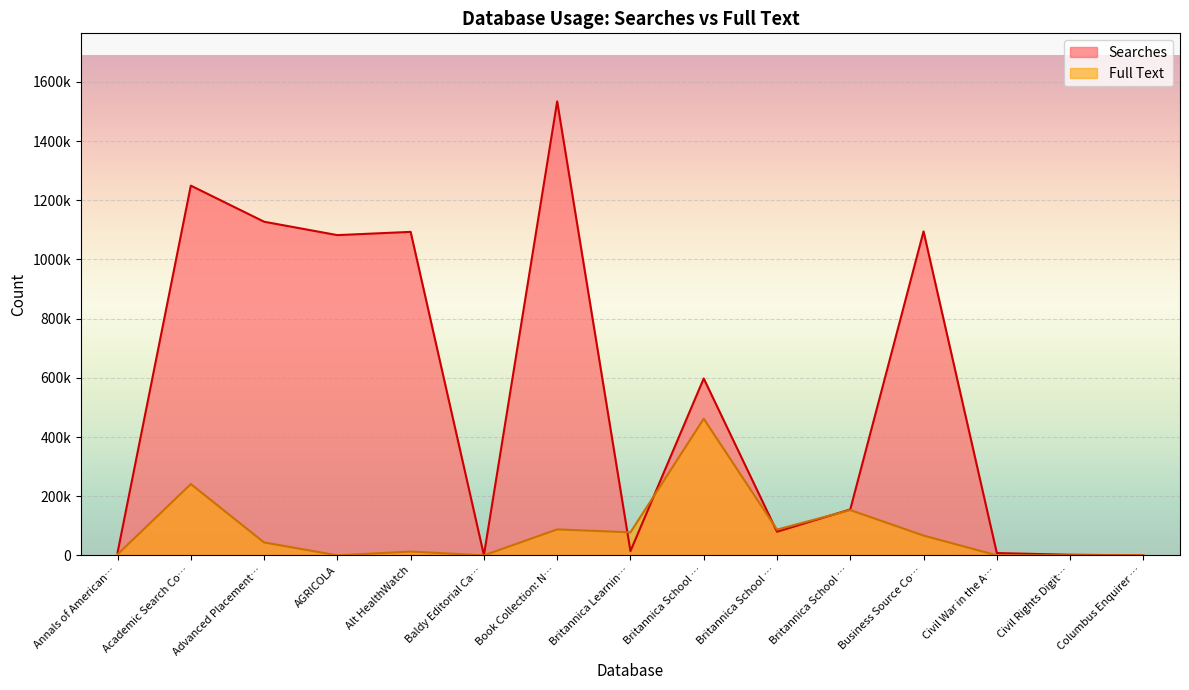

List the series in order of their peak value, highest first.

Searches, Full Text